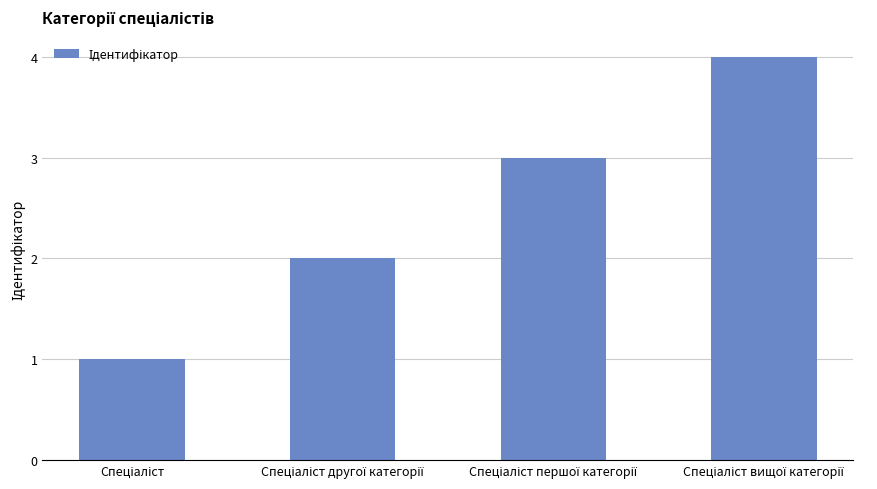

What is the difference between the maximum and minimum values?

3